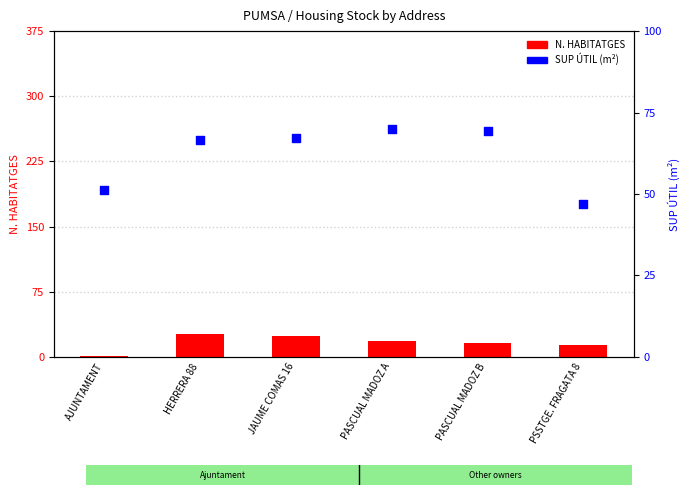

Which series contains the lowest Y value?

N. HABITATGES